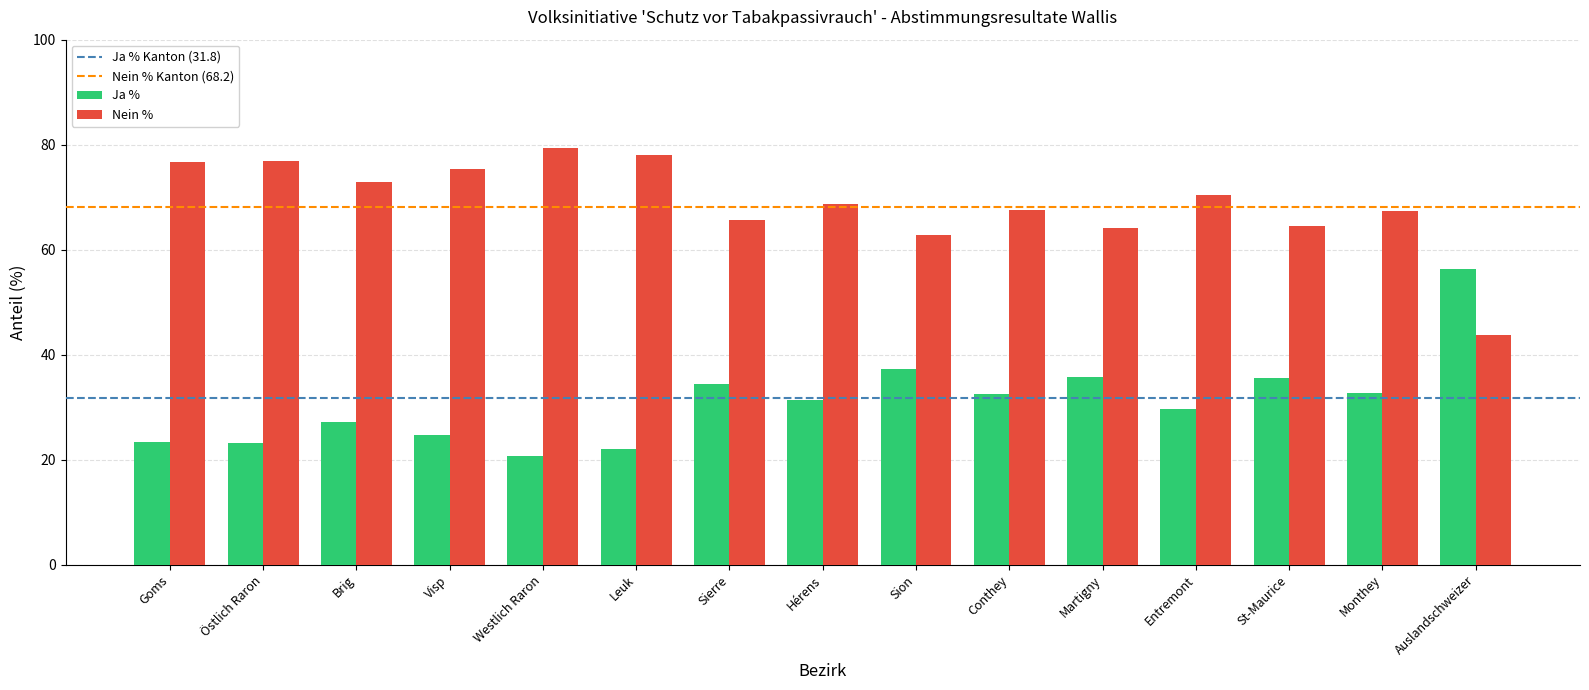

Count the number of categories in the chart.

15